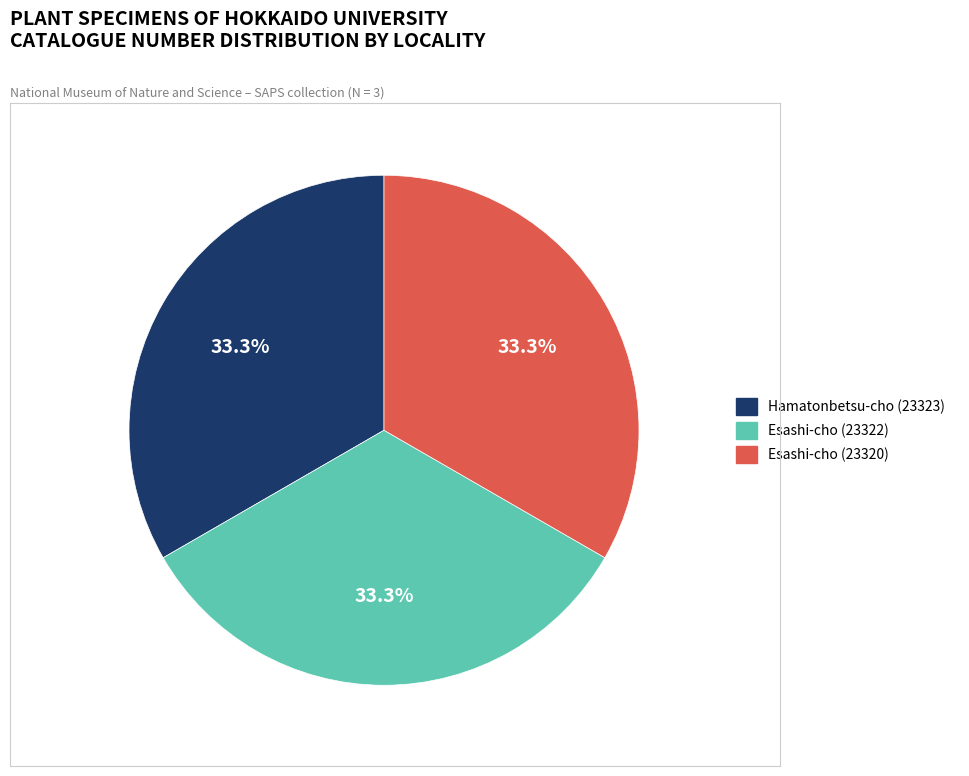

Combined, do Esashi-cho (23322) and Hamatonbetsu-cho (23323) account for over 50%?

Yes